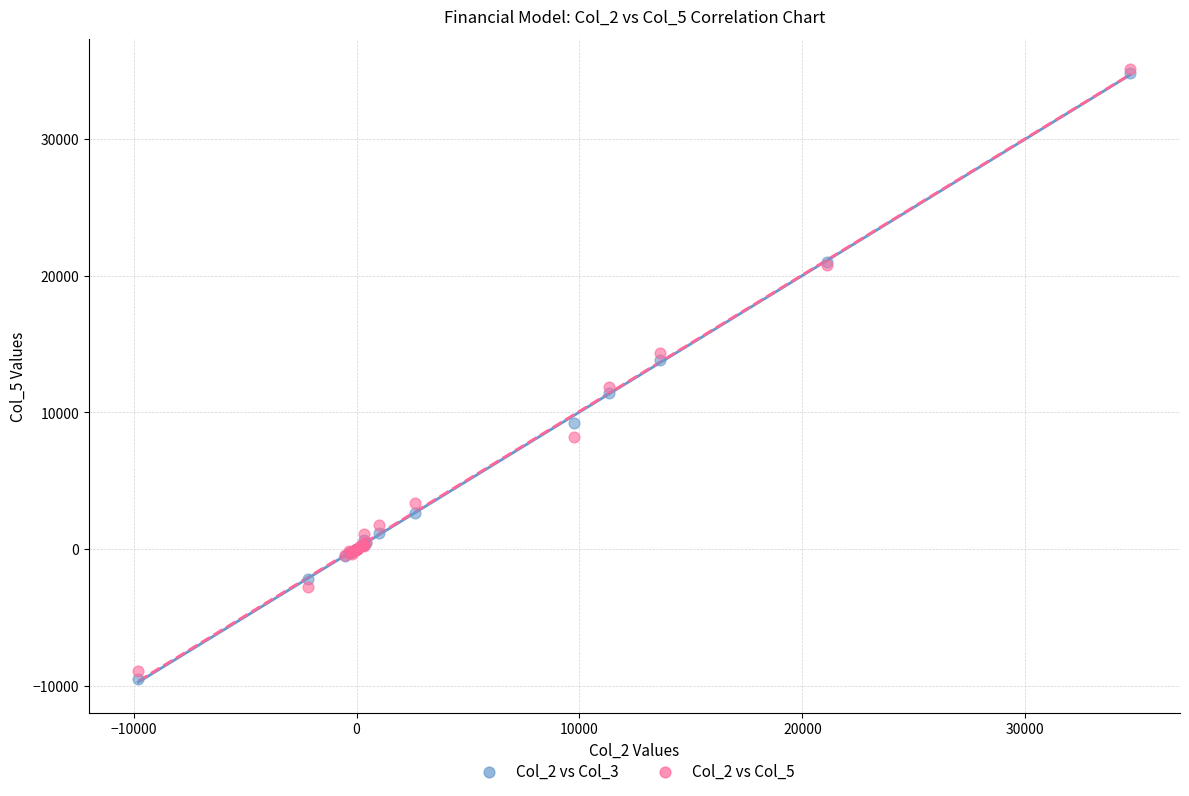

Which series has the largest Y range (max minus min)?

Col_2 vs Col_3